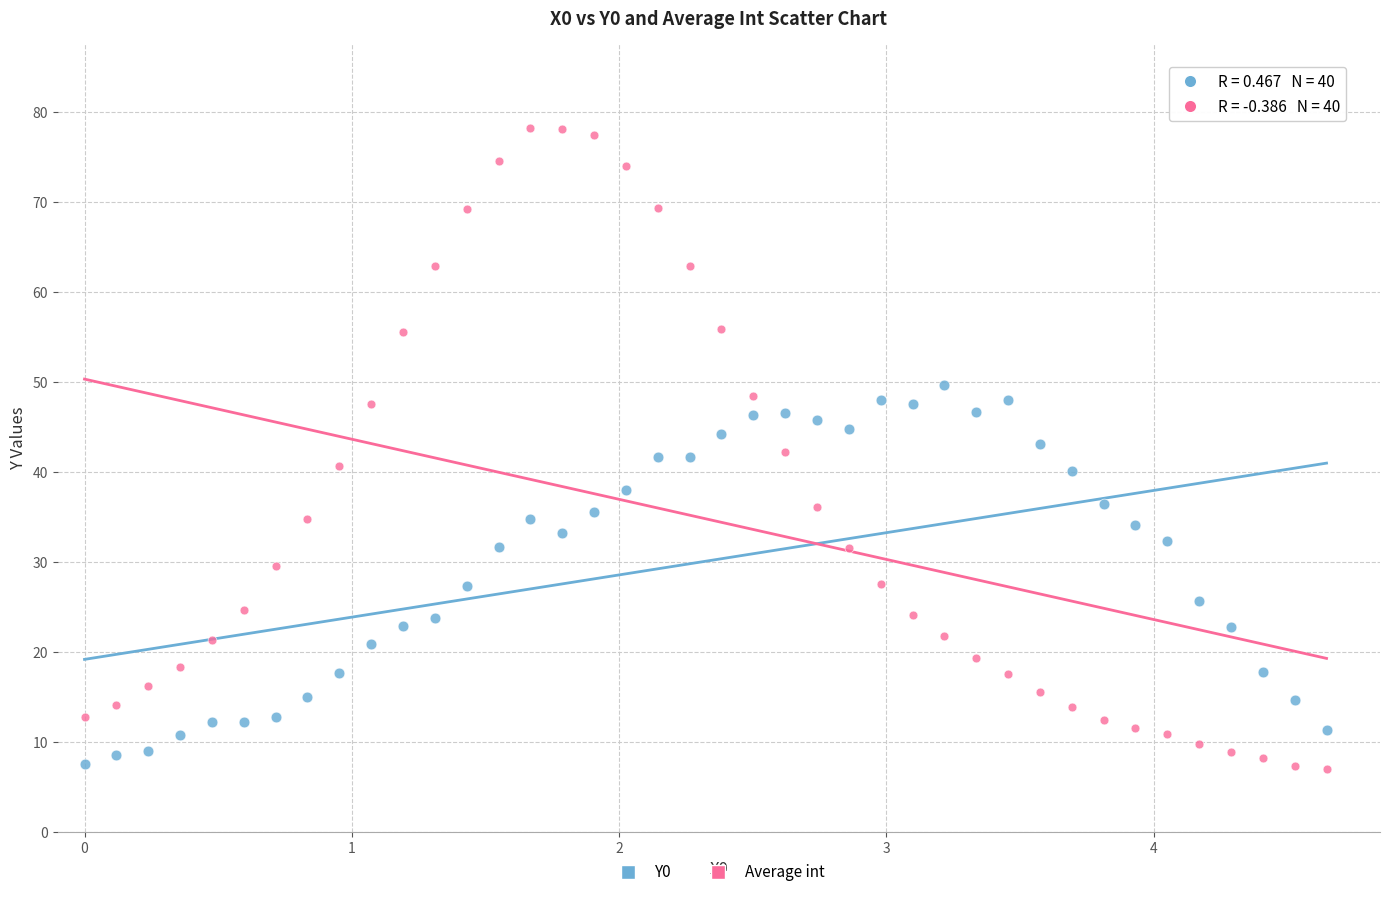

Which series reaches the maximum Y coordinate?

Average int